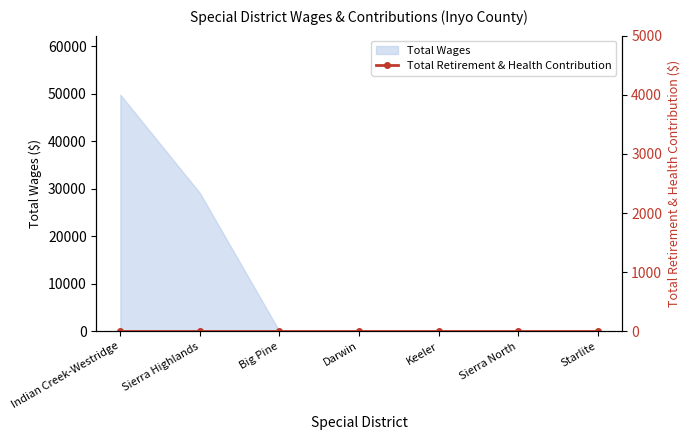

Which category has the highest value across all series?

Indian Creek-Westridge